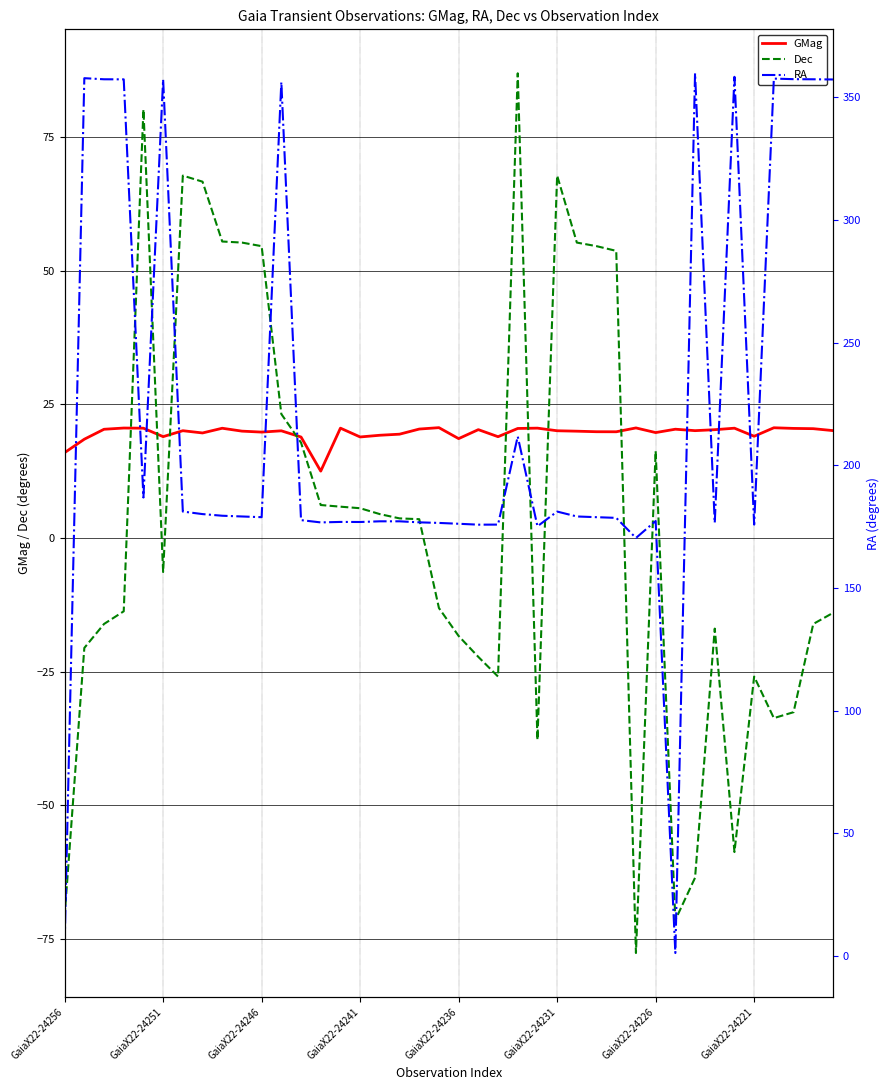

What are all the series names shown in the legend?

GMag, Dec, RA